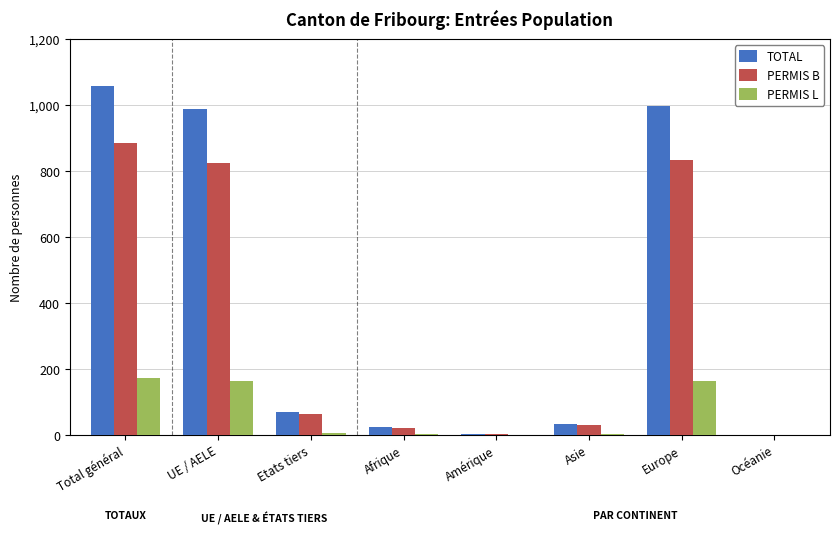

Read the TOTAL value at Amérique.

2